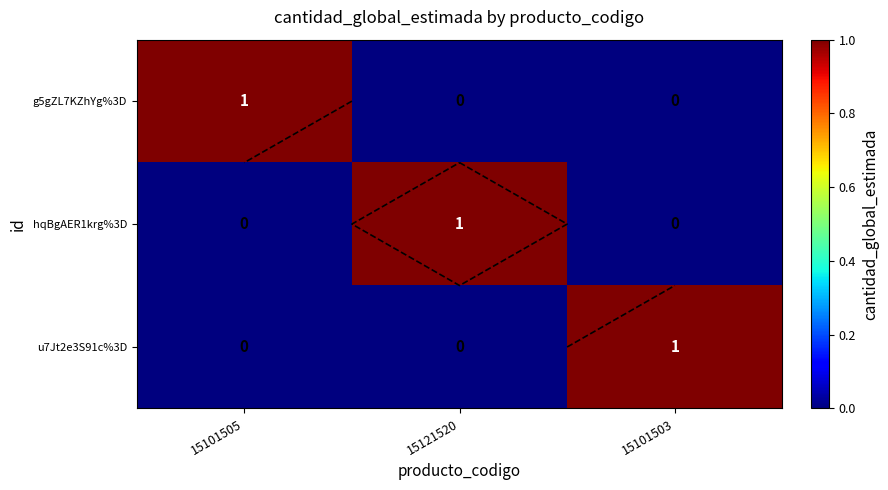

The g5gZL7KZhYg%3D series shows 0 at 15101503. True or false?

True